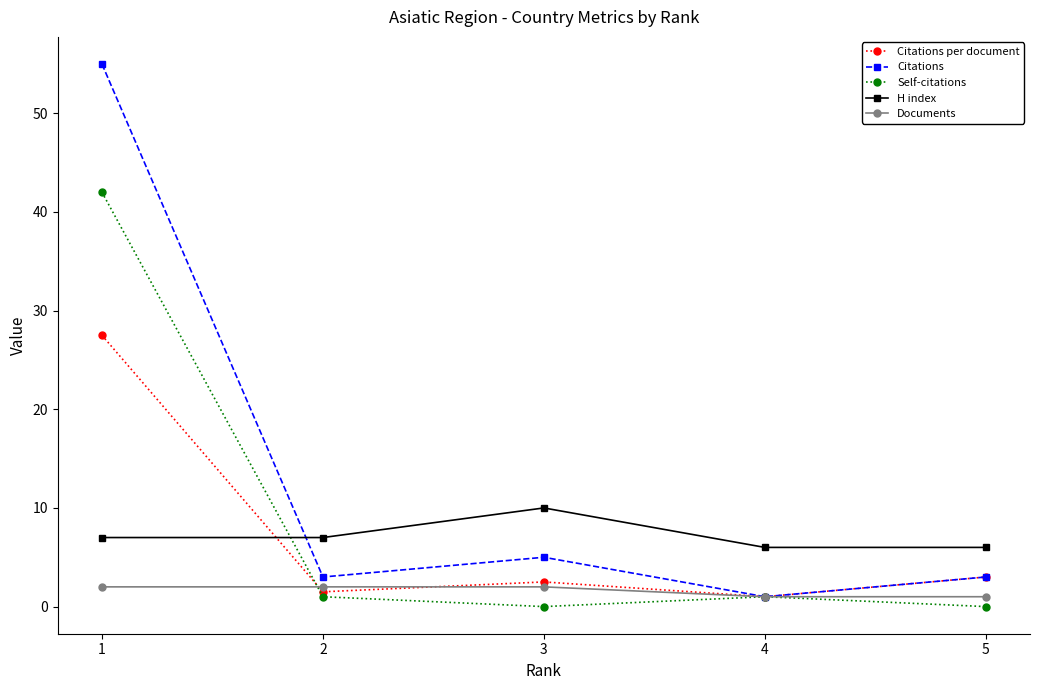

Count the number of categories in the chart.

5